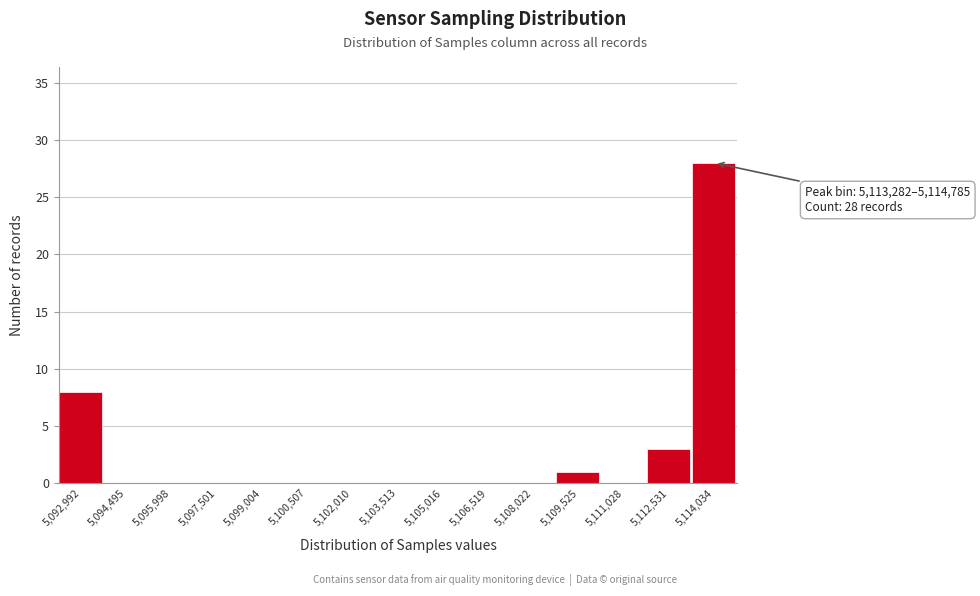

Over which range of the x-axis is the bar tallest?

5113200 to 5114800